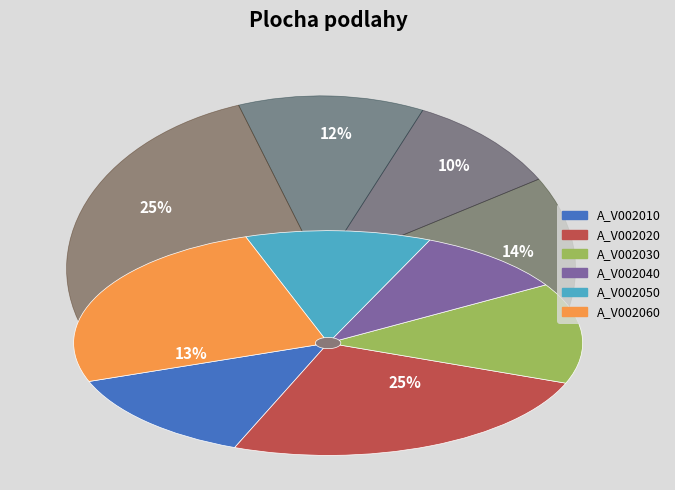

Is A_V002020 the majority of the pie?

No